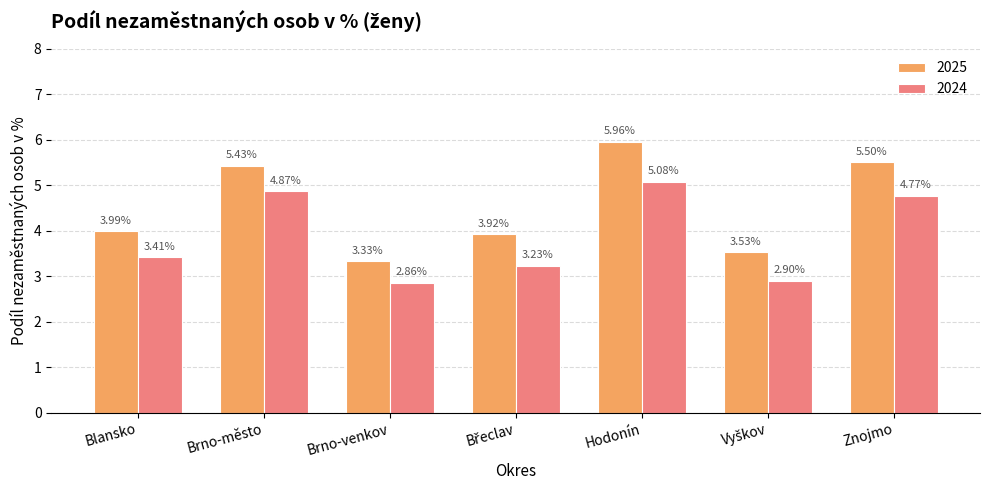

At which label is 2025 closest to 4?

Blansko